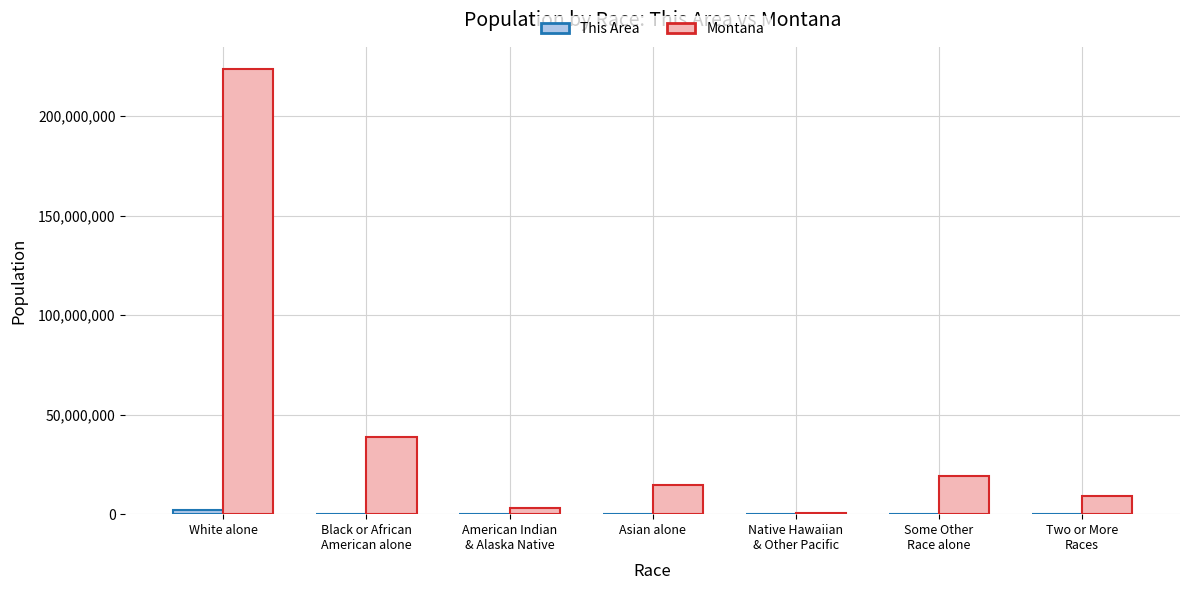

Which series has the largest total across all categories?

Montana